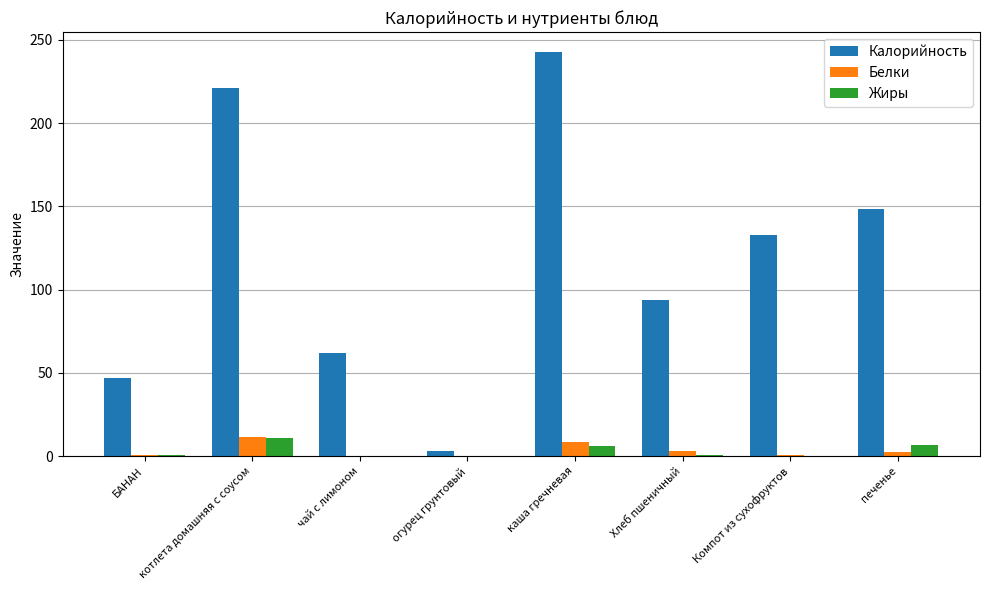

Between котлета домашняя с соусом and чай с лимоном, which series saw the biggest shift?

Калорийность